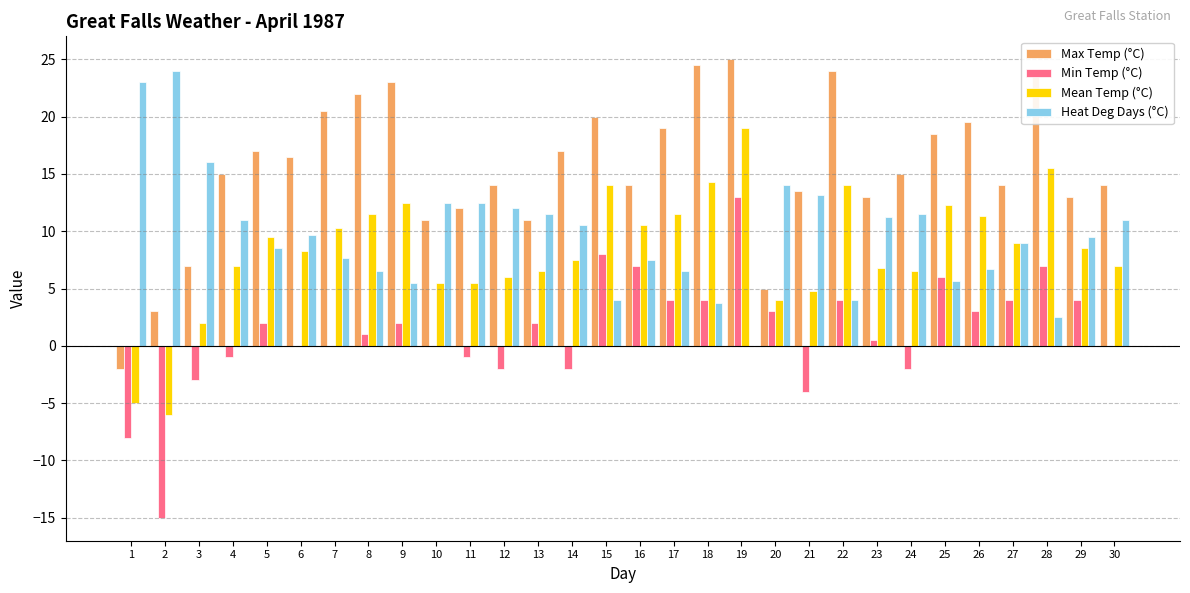

True or false: Min Temp (°C) has a value of -2.0 at 14.

True